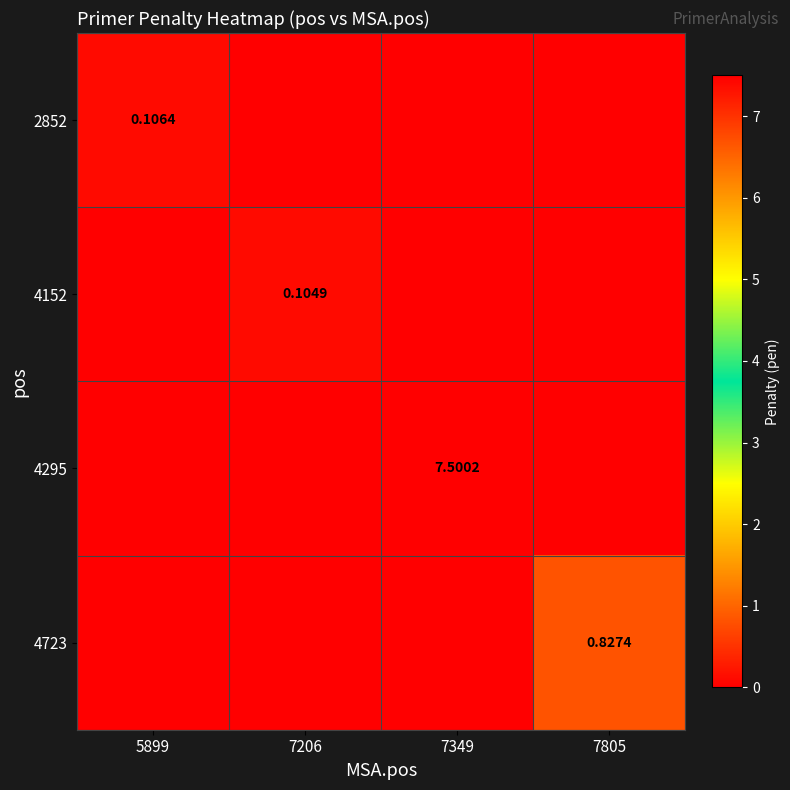

Which series changed the most between 5899 and 7349?

4295